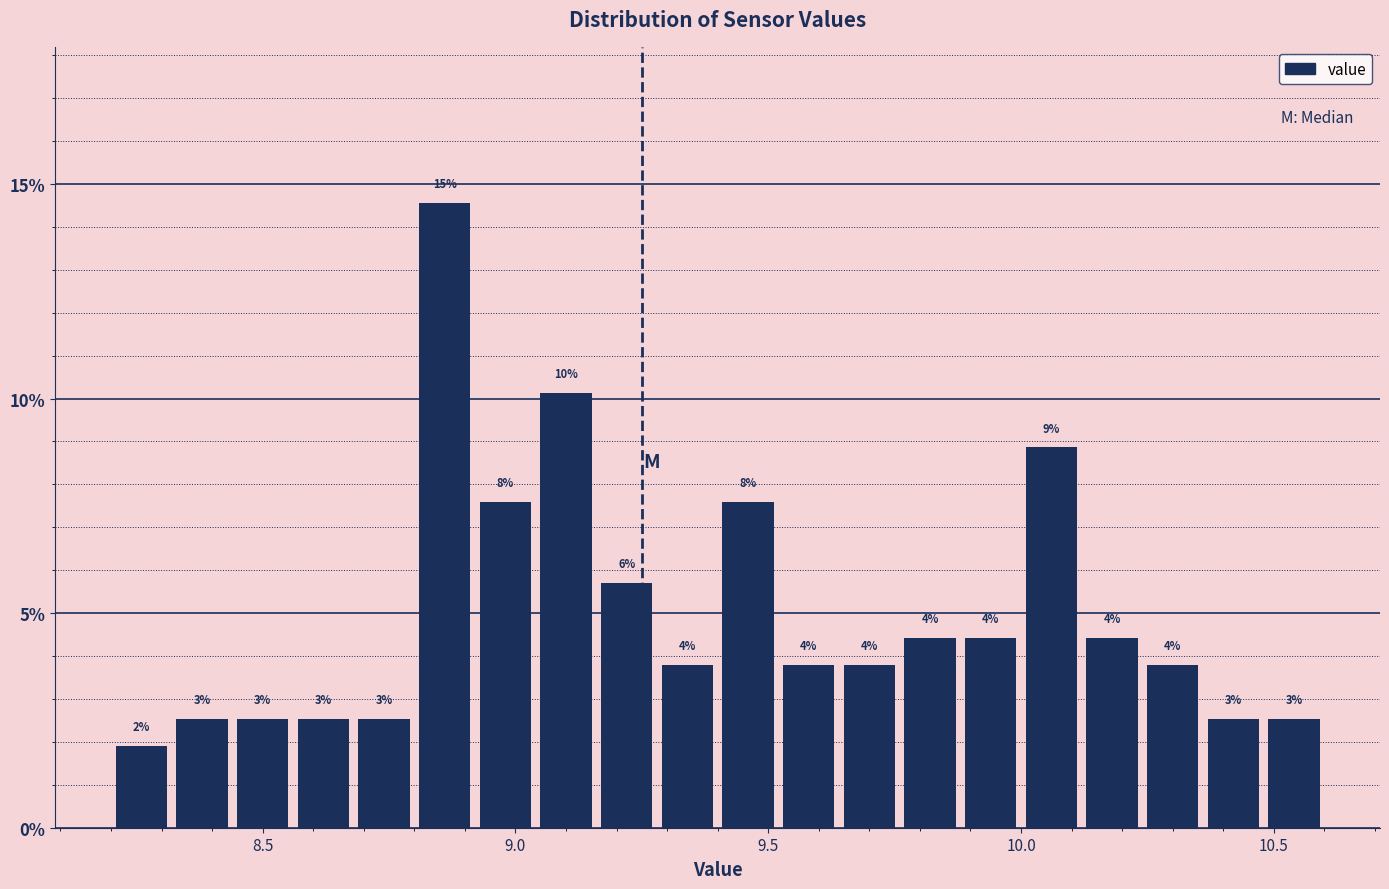

Around what value on the x-axis is the tallest bar? Give the approximate position of its centre, as read against the axis.

8.85